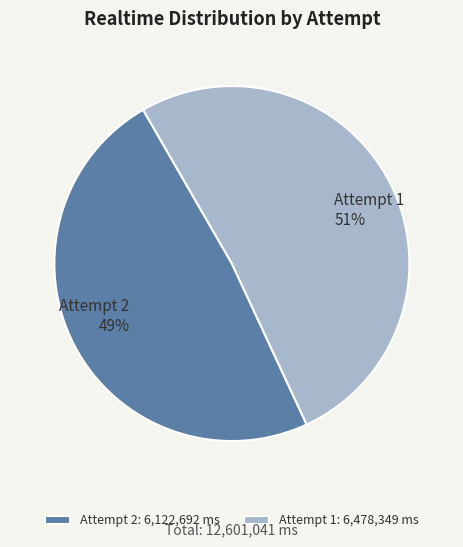

Does any single category account for the majority?

Yes